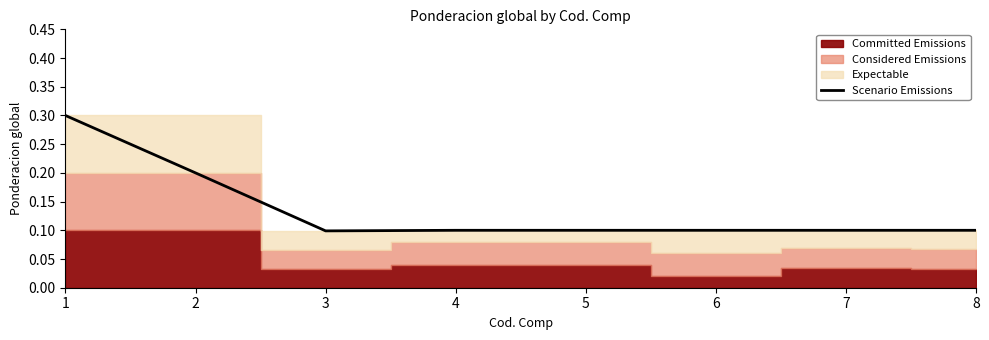

True or false: the data has more than 2 interior local peaks.

False